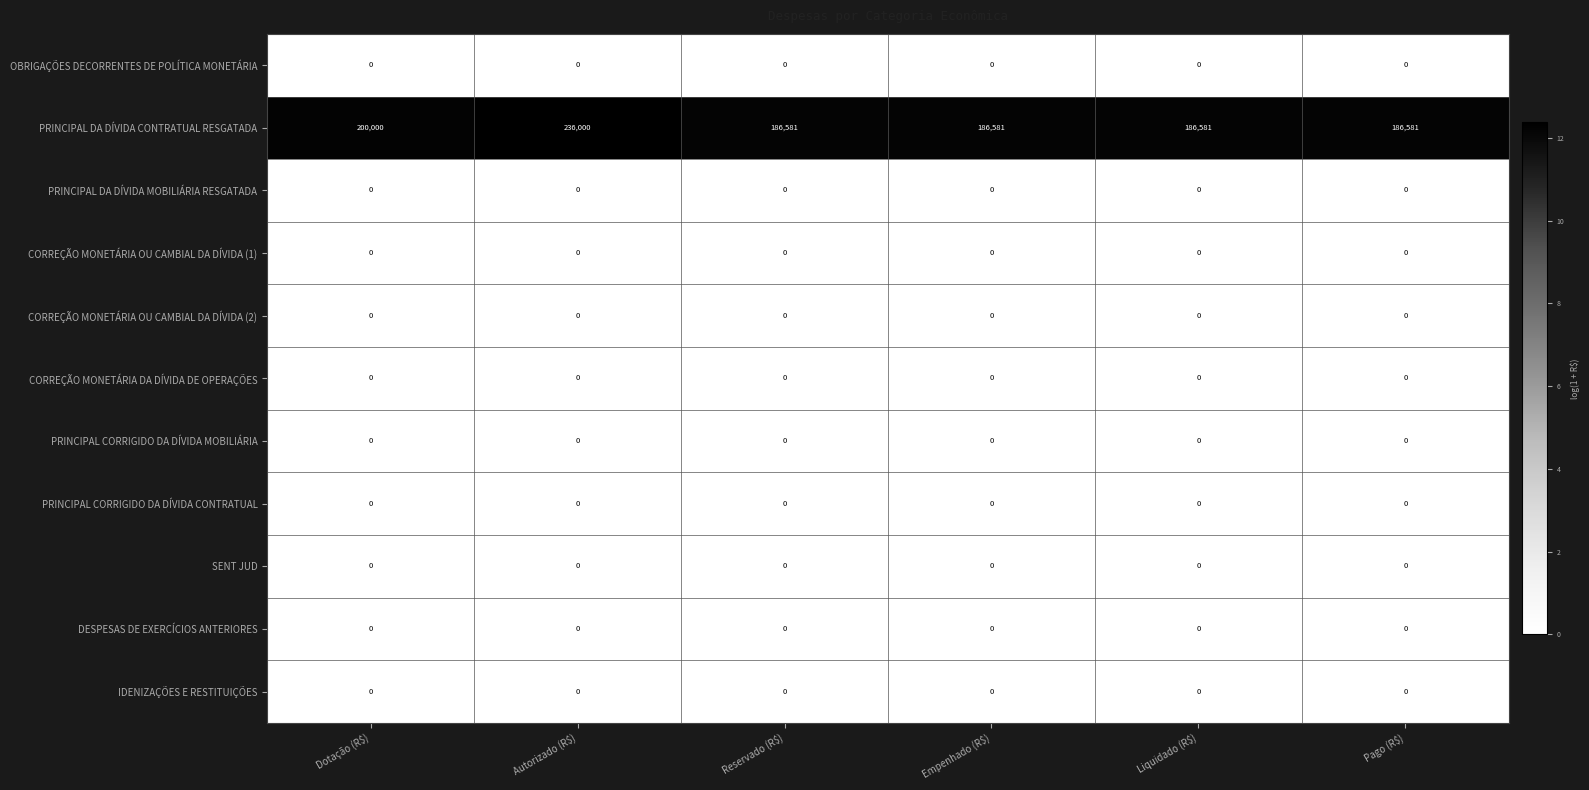

What is the greatest value displayed?

236000